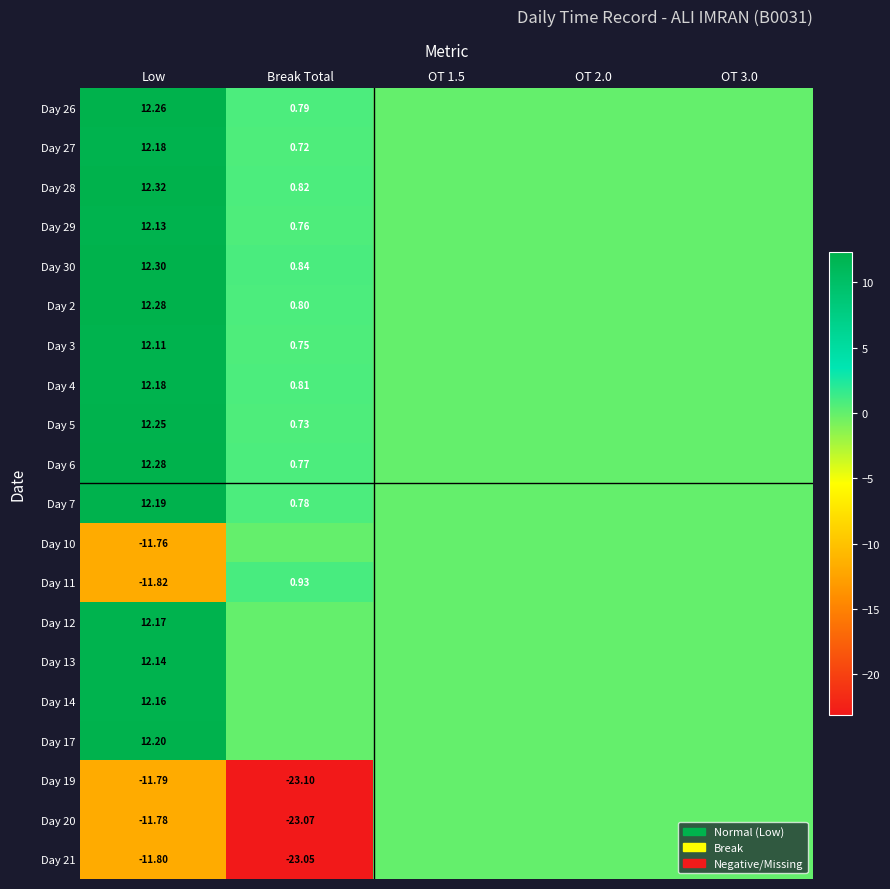

At how many categories does at least one series exceed -14?

5